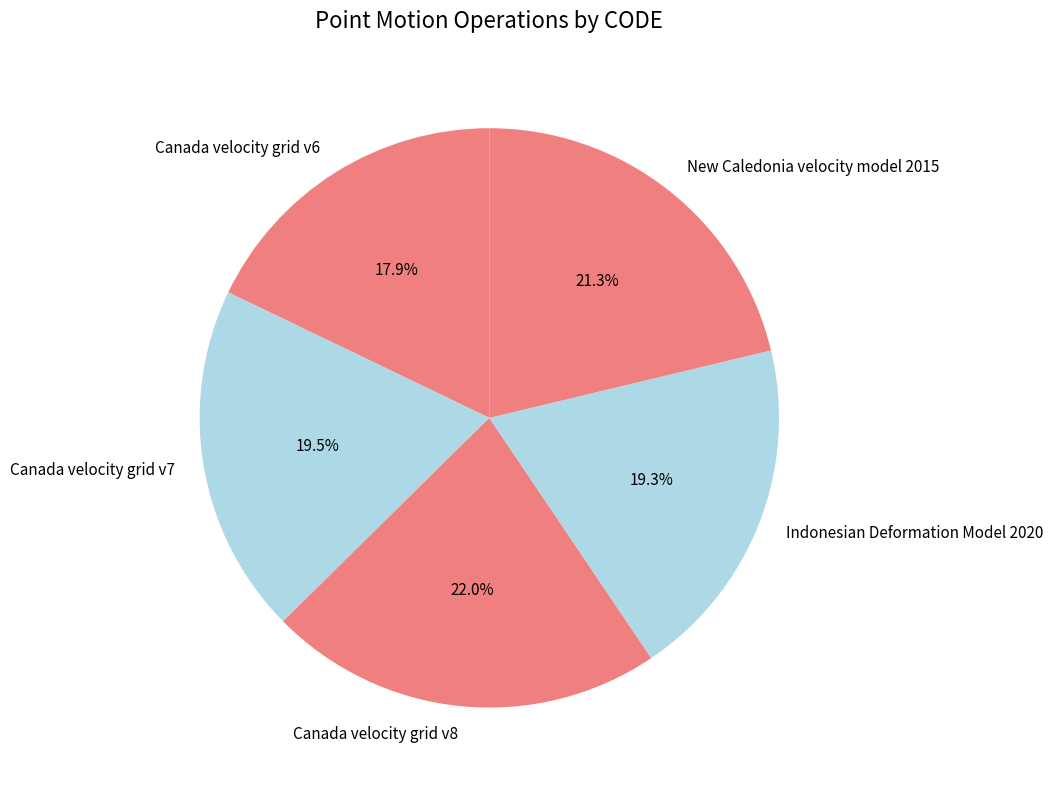

What is the smallest slice in the pie chart?

Canada velocity grid v6